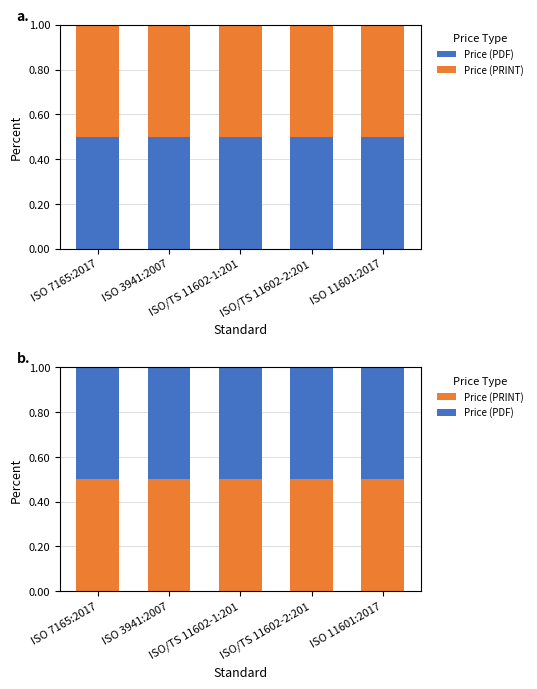

Which series has the largest total across all categories?

Price (PDF)